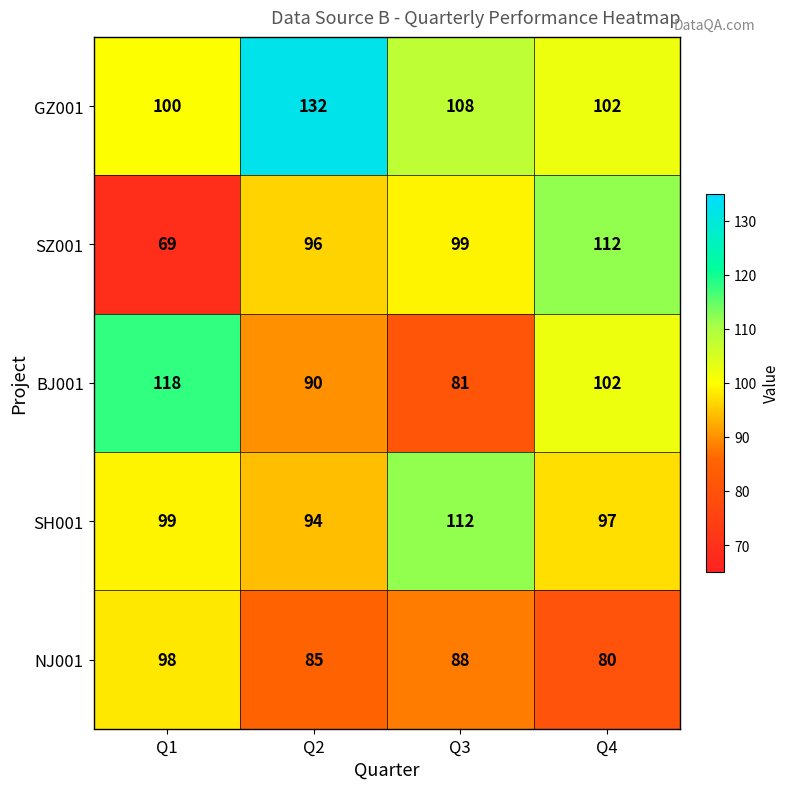

Rank the categories by SH001 value from highest to lowest.

Q3, Q1, Q4, Q2